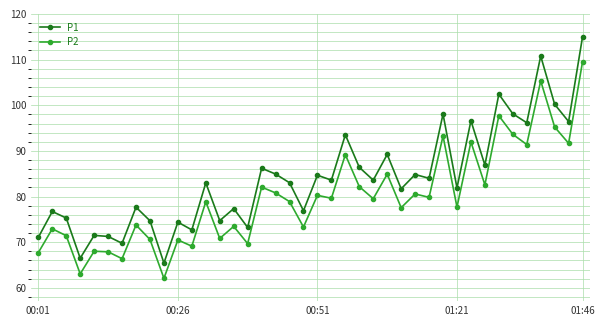

How many lines are shown in the chart?

2